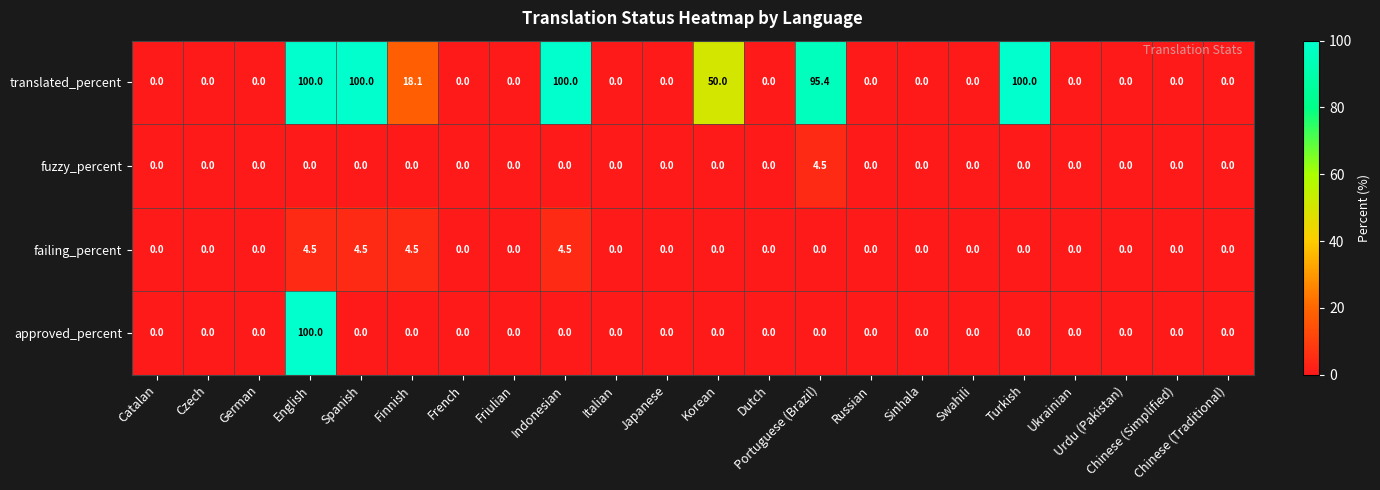

What is the difference between the maximum and second lowest values in the fuzzy_percent series?

4.5